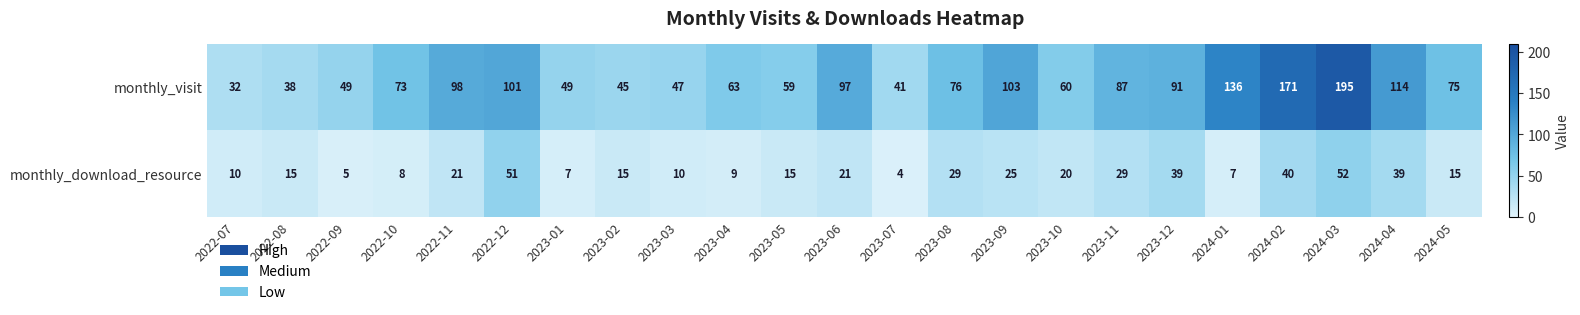

What is the sum of the monthly_download_resource values at 2023-06 and 2023-01?

28